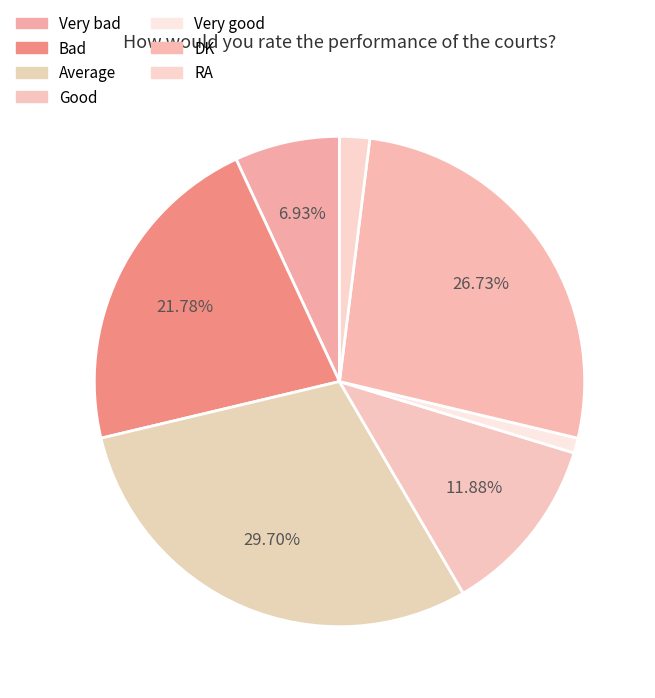

What is the largest slice in the pie chart?

Average